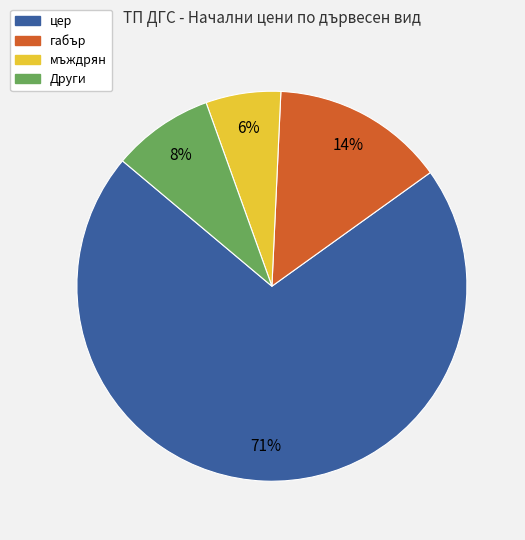

Rank the categories by value from highest to lowest.

цер, габър, Други, мъждрян